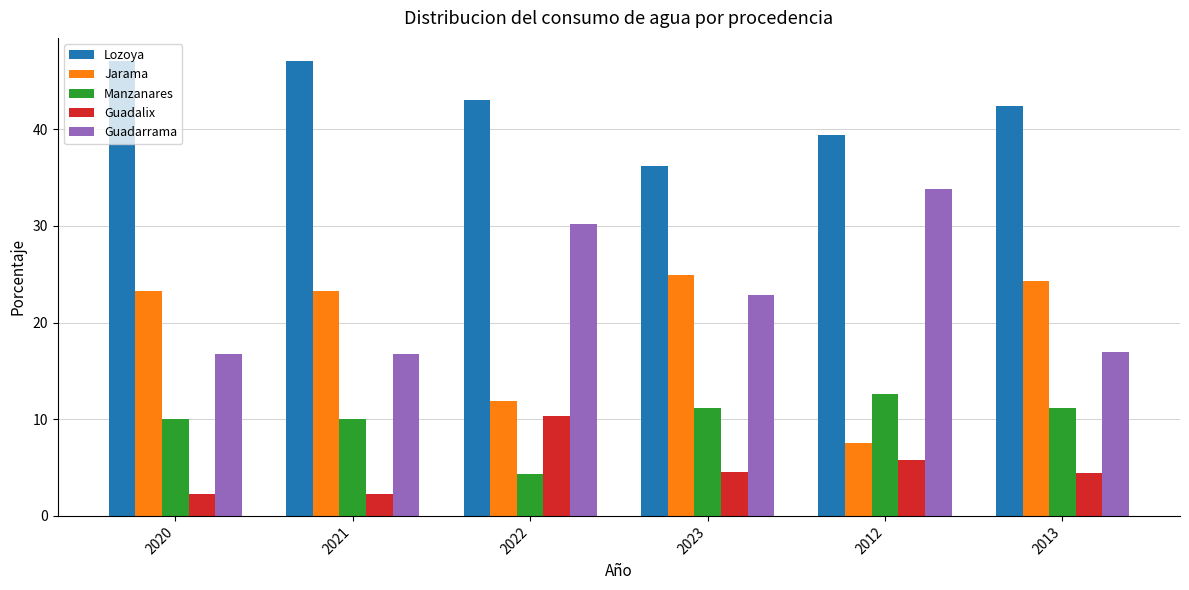

The Manzanares series shows 4.5 at 2020. True or false?

False